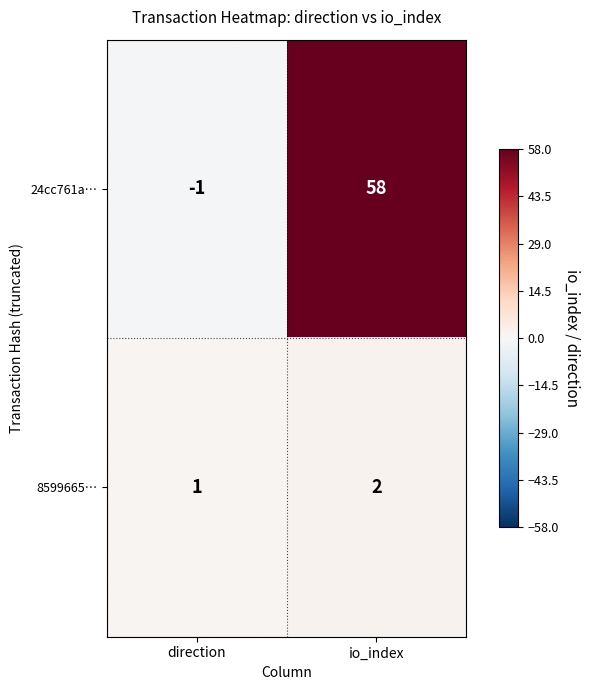

How many negative values does the 24cc761a… series have?

1